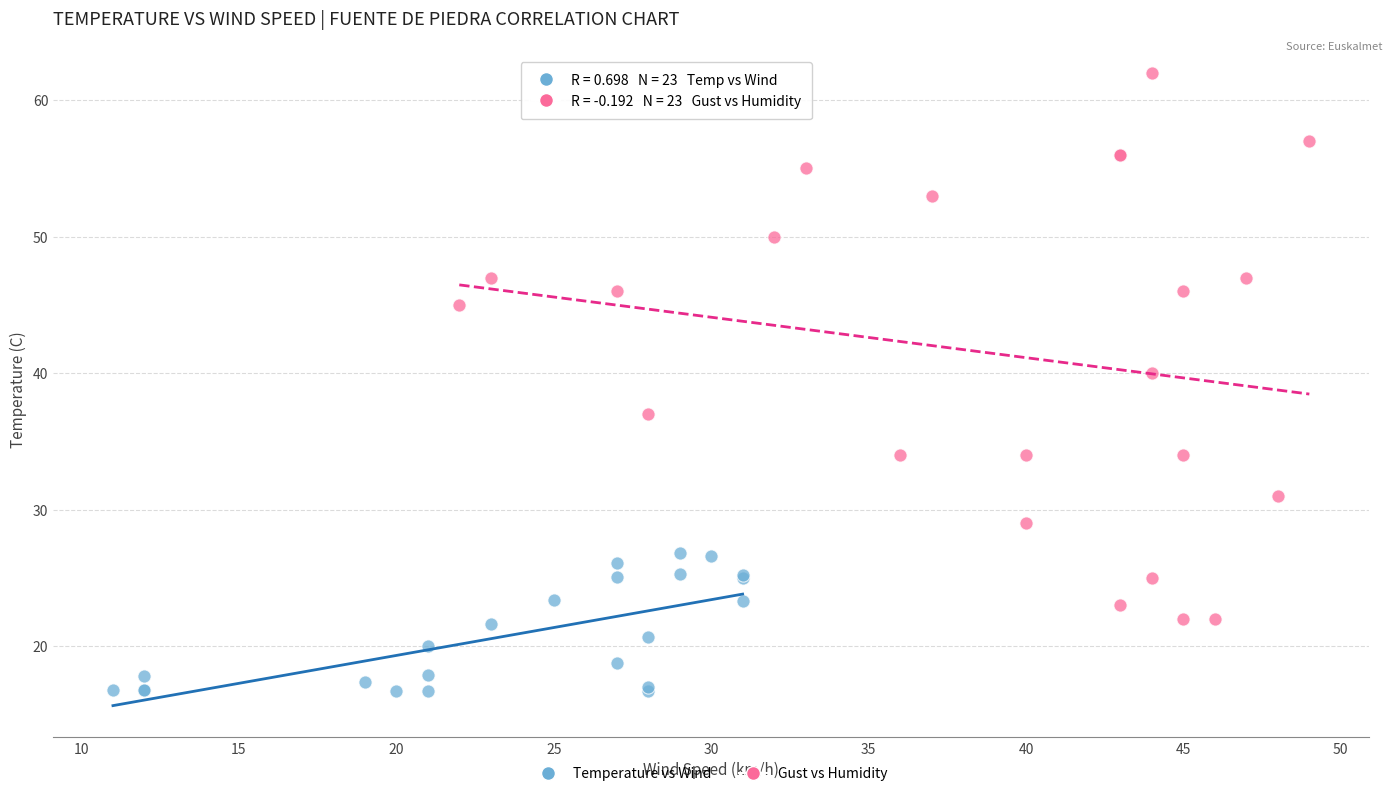

Which series has the largest Y range (max minus min)?

Gust vs Humidity